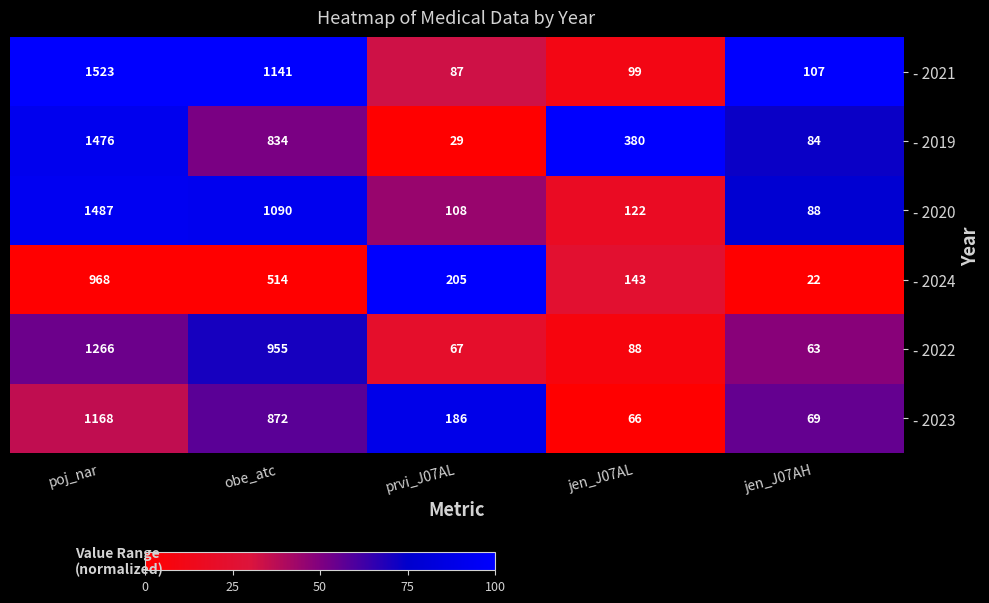

The value of - 2023 at prvi_J07AL is 186. True or false?

True